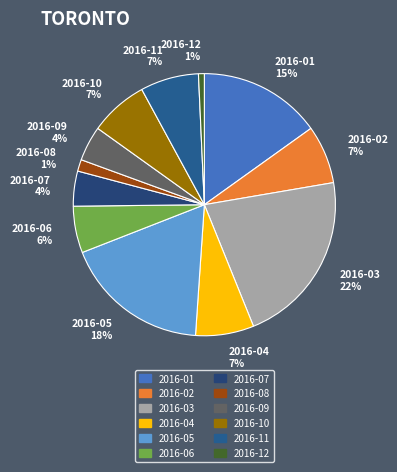

Between 2016-02 7% and 2016-08 1%, which is larger?

2016-02 7%